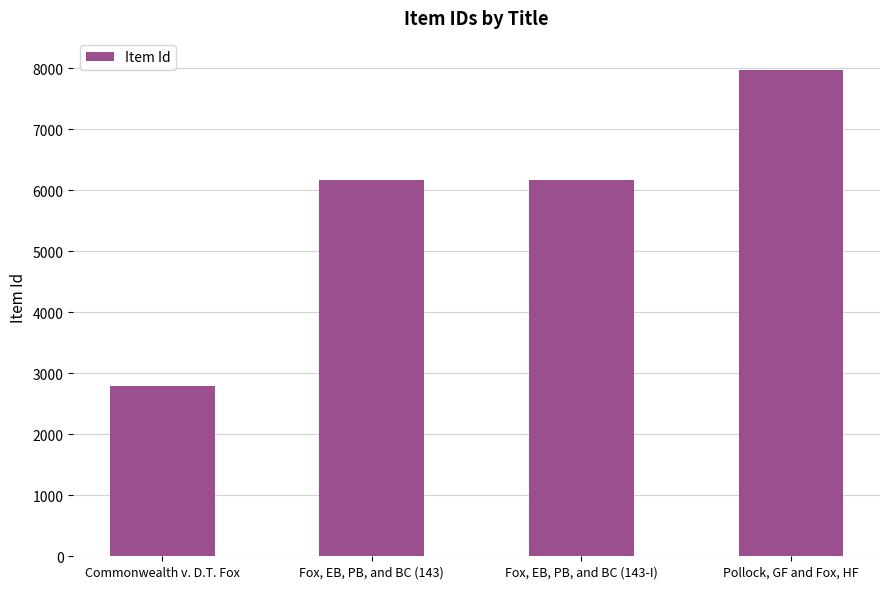

Rank the categories by value from lowest to highest.

Commonwealth v. D.T. Fox, Fox, EB, PB, and BC (143), Fox, EB, PB, and BC (143-I), Pollock, GF and Fox, HF